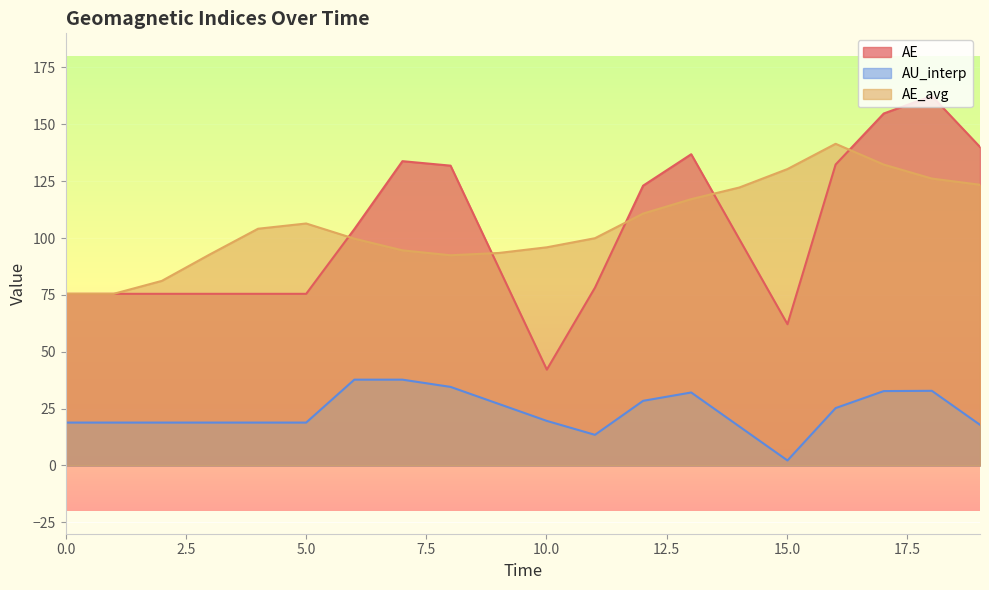

What position from the left is 19.01320361362057?

20